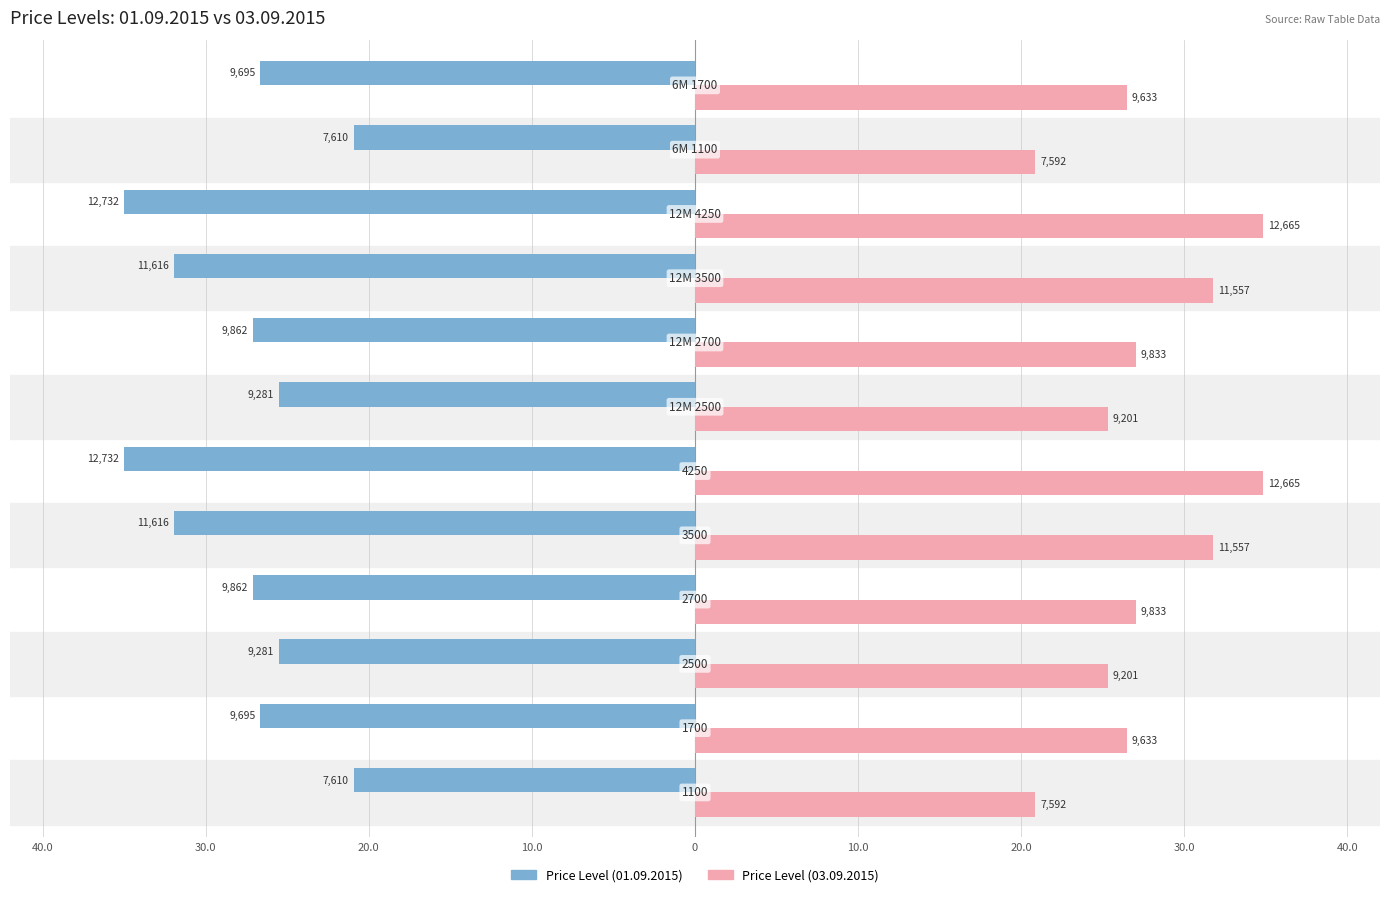

What are all the series names shown in the legend?

Price Level (01.09.2015), Price Level (03.09.2015)